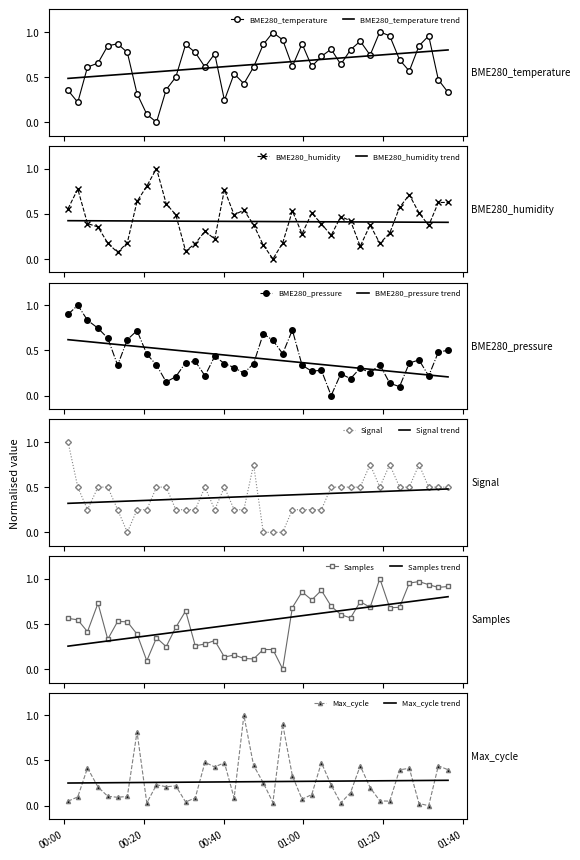

What is the total value across all series at 2021/05/01 00:40:11?

2.5